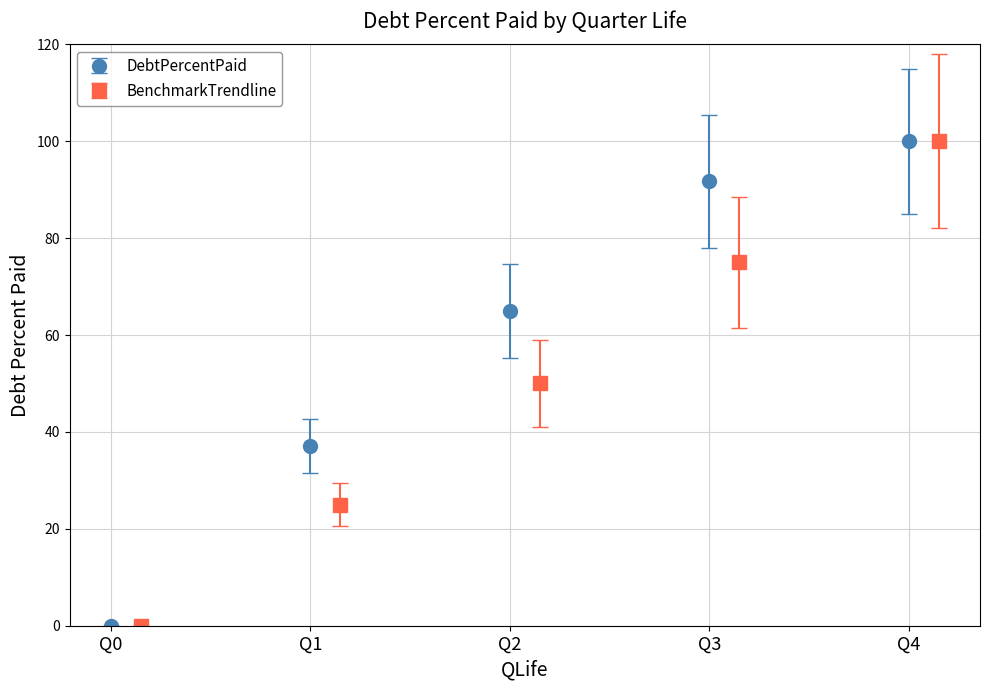

The value of DebtPercentPaid at Q2 is 109.7. True or false?

False